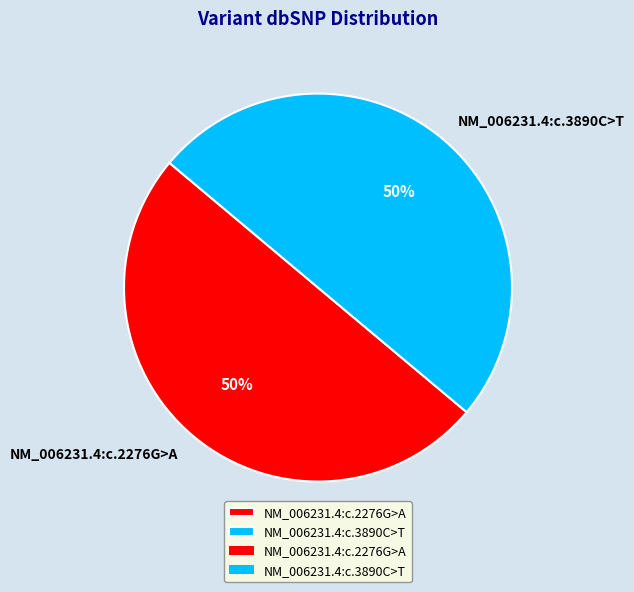

Combined, do NM_006231.4:c.3890C>T and NM_006231.4:c.2276G>A account for over 50%?

Yes